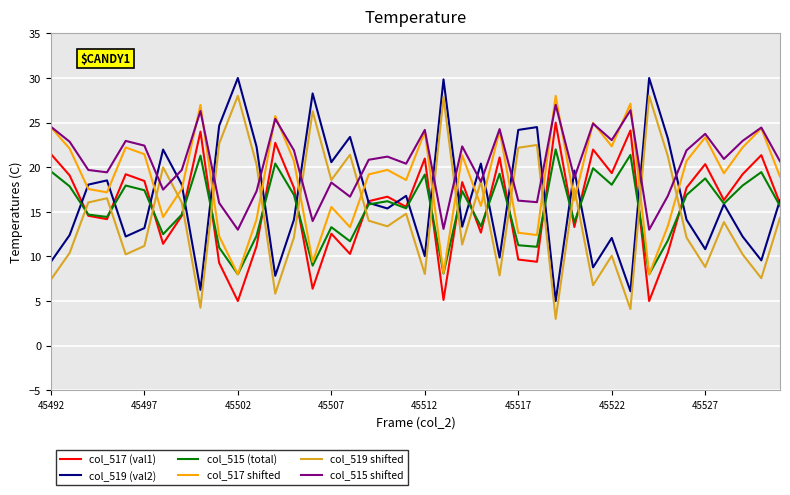

True or false: col_515 shifted and col_517 (val1) cross at least once.

False